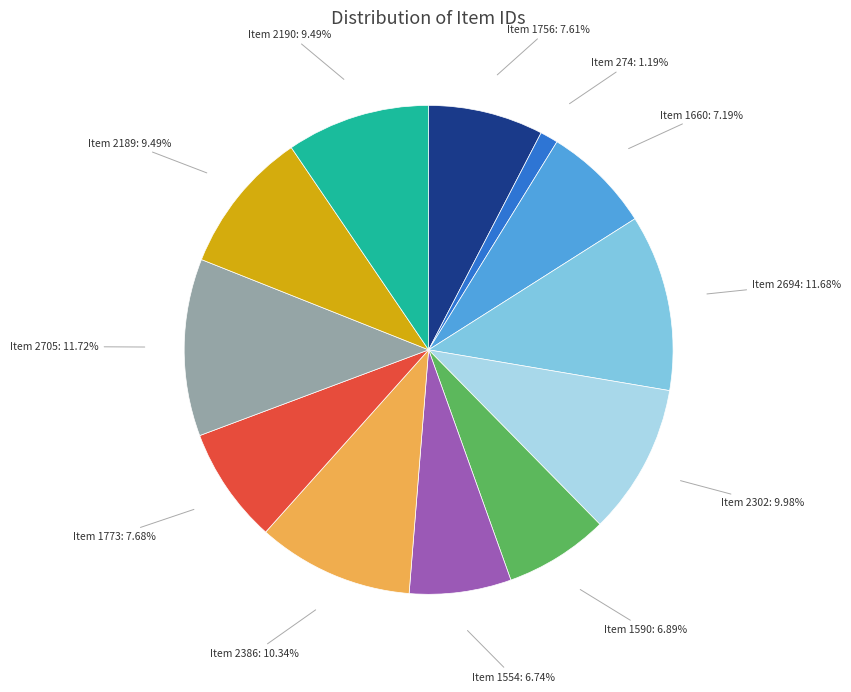

Is there any slice that represents more than half of the pie?

No